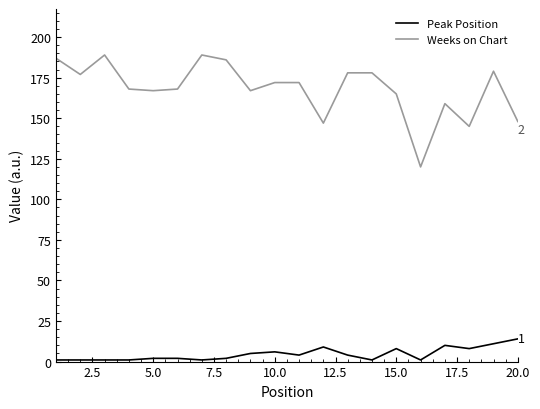

What is the greatest value displayed?

189